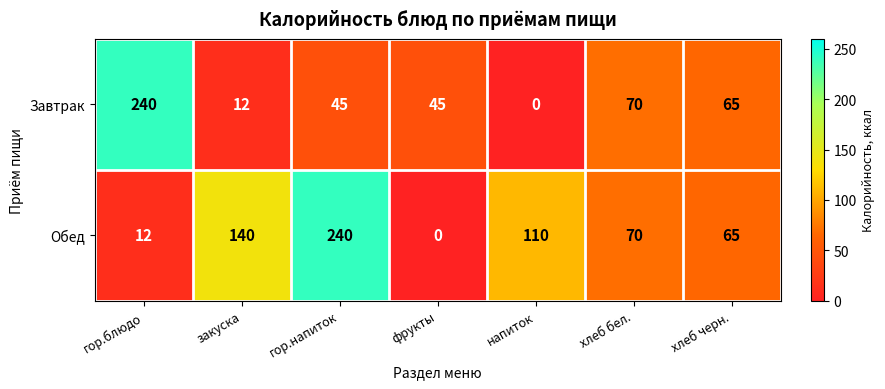

What is the sum of the Завтрак values at хлеб черн. and гор.напиток?

110